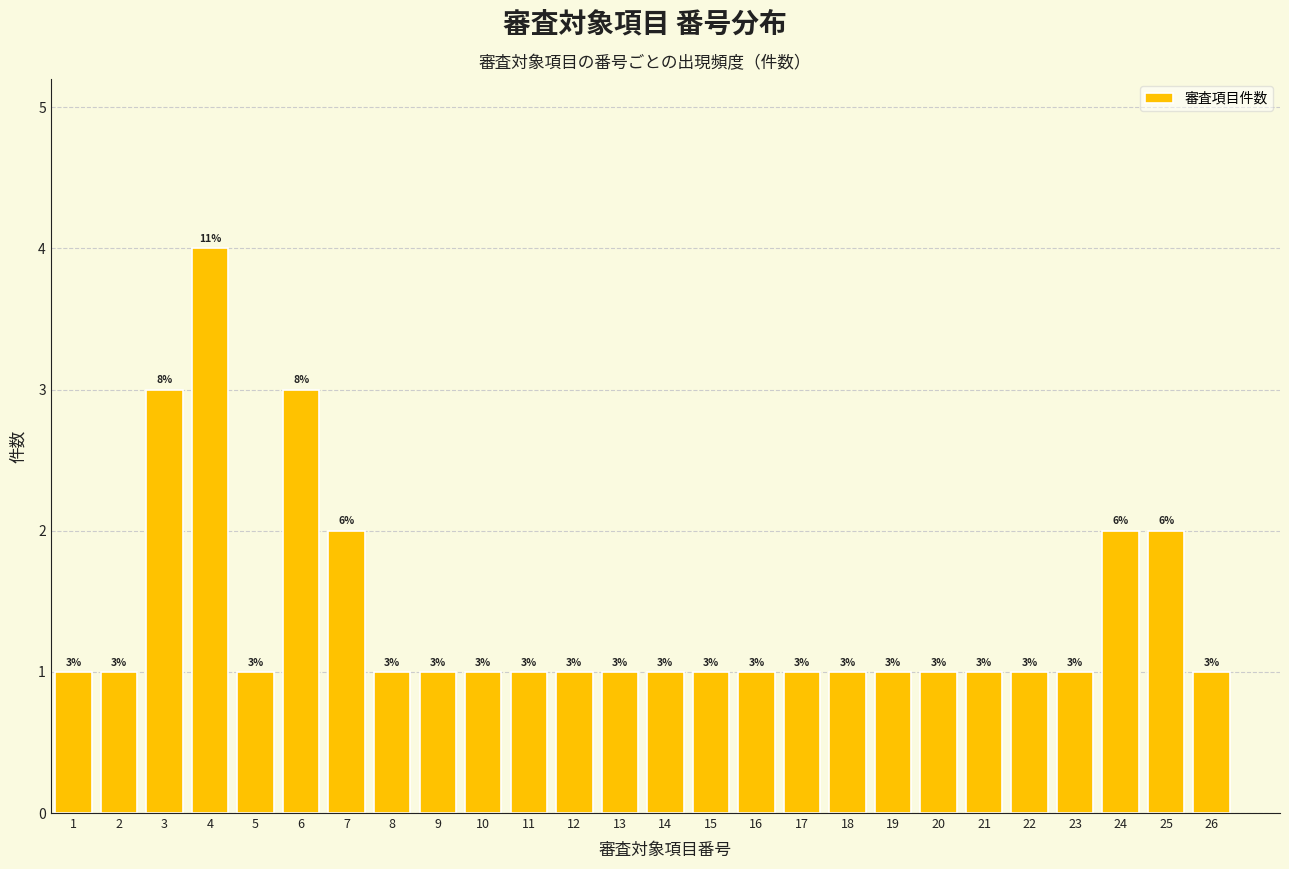

Reading left to right, transcribe all the data shown in this chart.

1=1	2=1	3=3	4=4	5=1	6=3	7=2	8=1	9=1	10=1	11=1	12=1	13=1	14=1	15=1	16=1	17=1	18=1	19=1	20=1	21=1	22=1	23=1	24=2	25=2	26=1